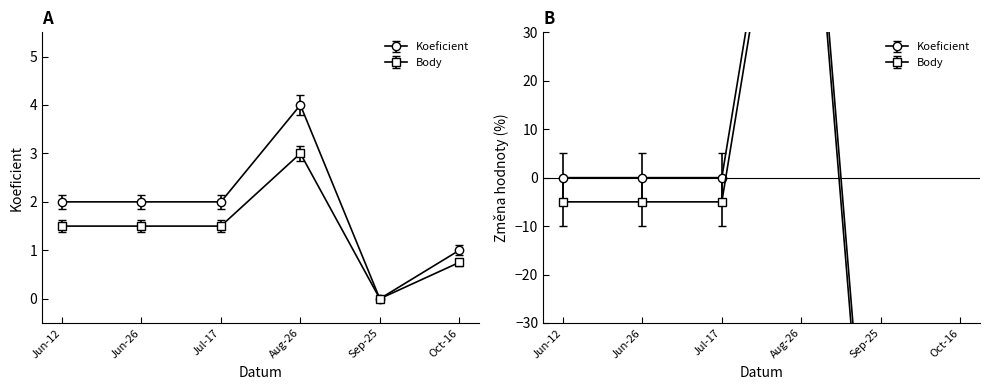

Between Jun-26 and Sep-25, which series saw the biggest shift?

Koeficient